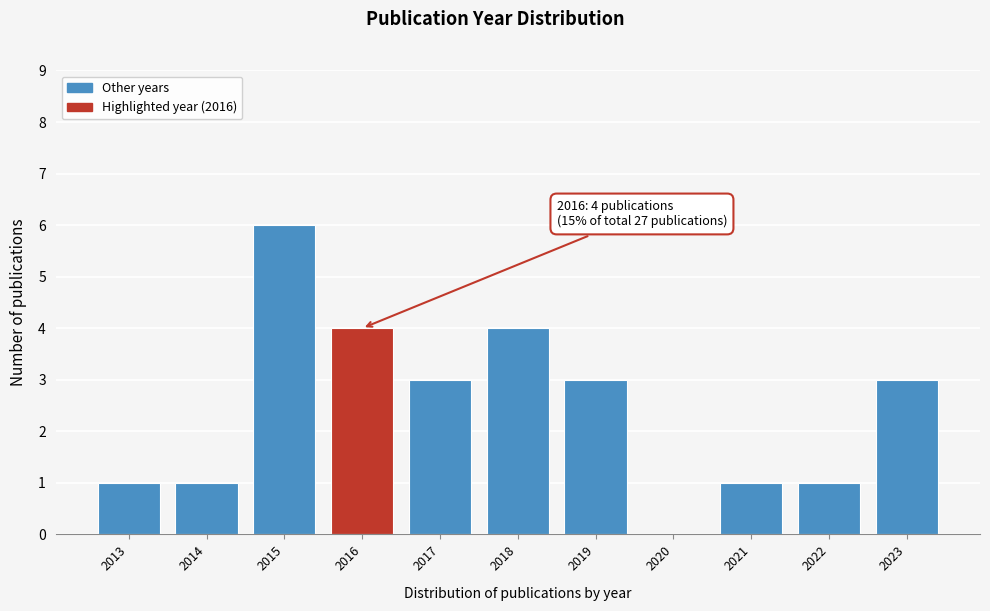

Reading right to left, list all the values displayed in this chart.

2023=3	2022=1	2021=1	2020=0	2019=3	2018=4	2017=3	2016=4	2015=6	2014=1	2013=1